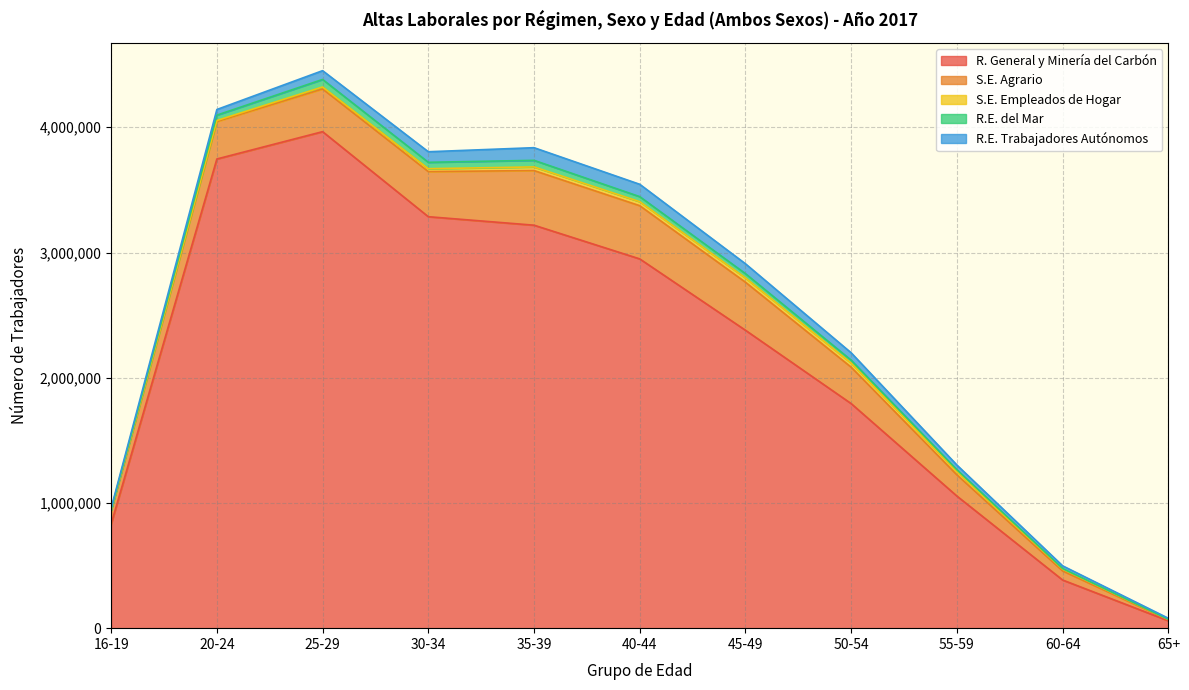

What are all the series names shown in the legend?

R. General y Minería del Carbón, S.E. Agrario, S.E. Empleados de Hogar, R.E. del Mar, R.E. Trabajadores Autónomos